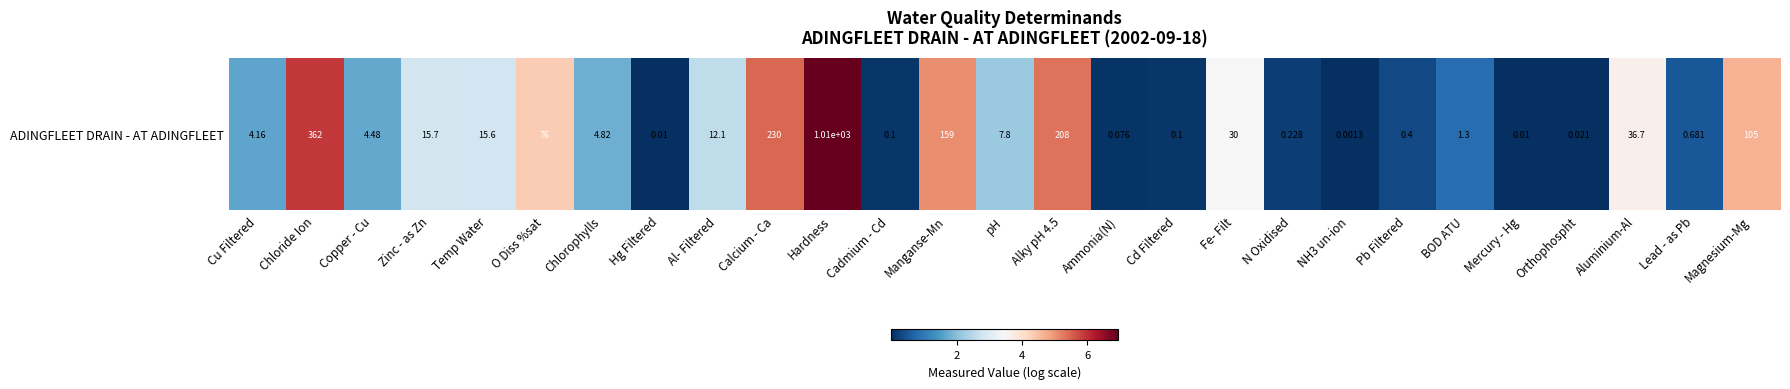

Between Cadmium - Cd and Pb Filtered, which is larger?

Pb Filtered